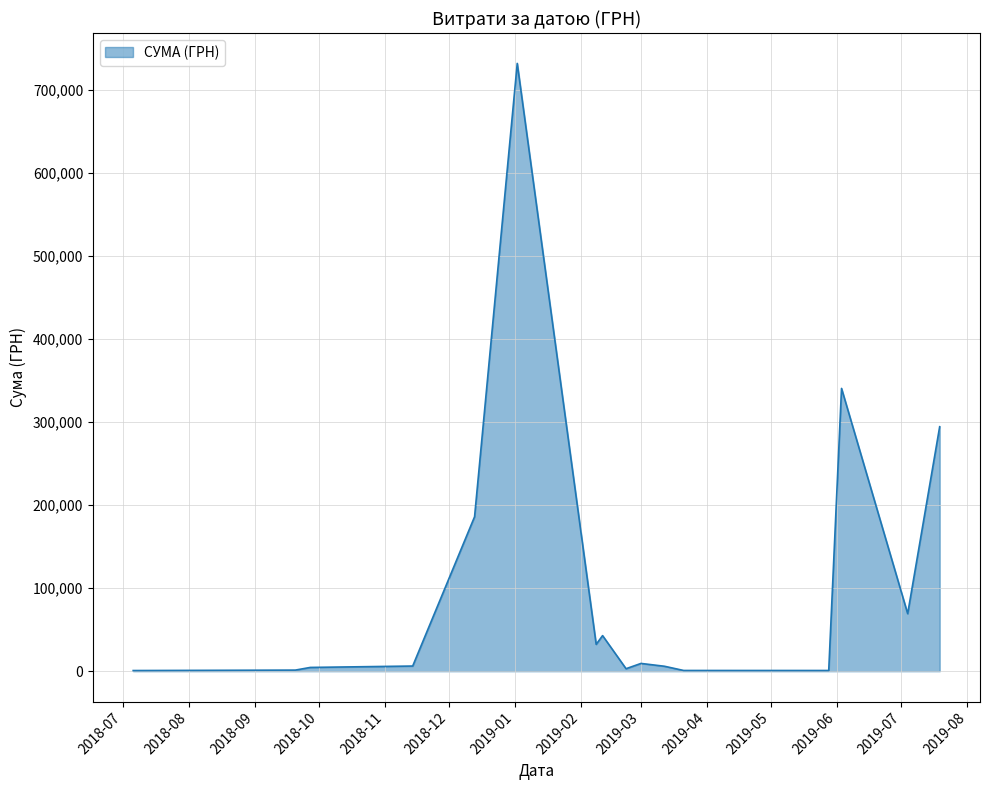

What is the minimum value shown in the chart?

786.0